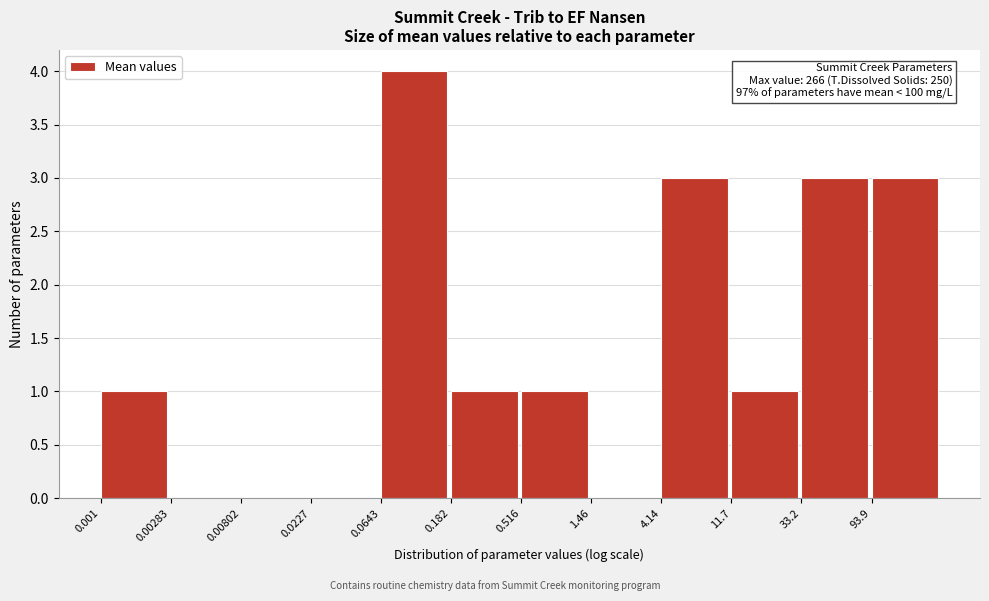

Reading left to right, extract all data points from this chart.

0.001=1	0.00283=0	0.00802=0	0.0227=0	0.0643=4	0.182=1	0.516=1	1.46=0	4.14=3	11.7=1	33.2=3	93.9=3